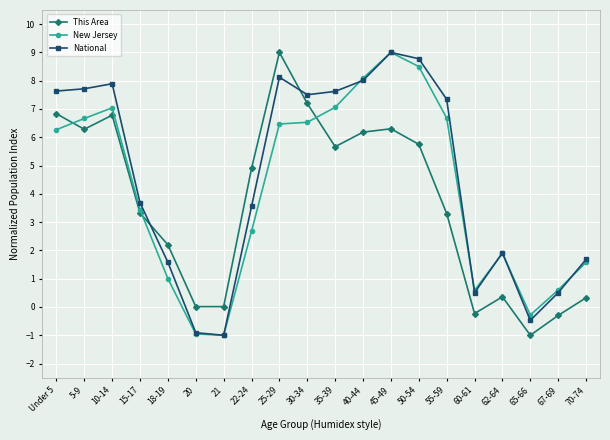

What is the difference between the maximum and minimum values in the New Jersey series?

10.0